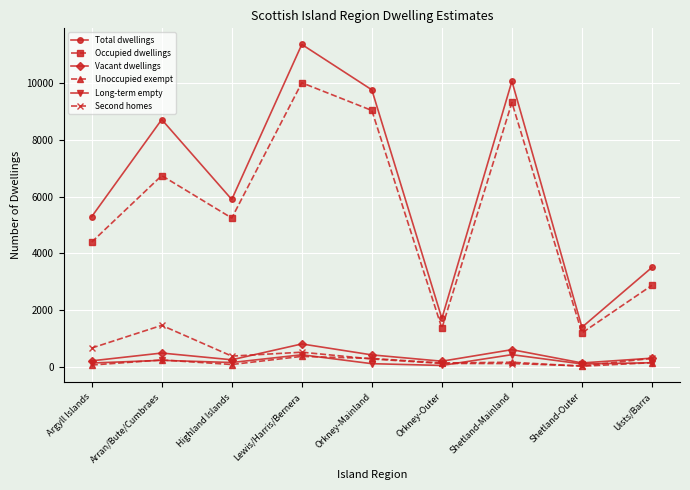

Between Argyll Islands and Orkney-Outer, which series saw the biggest shift?

Total dwellings